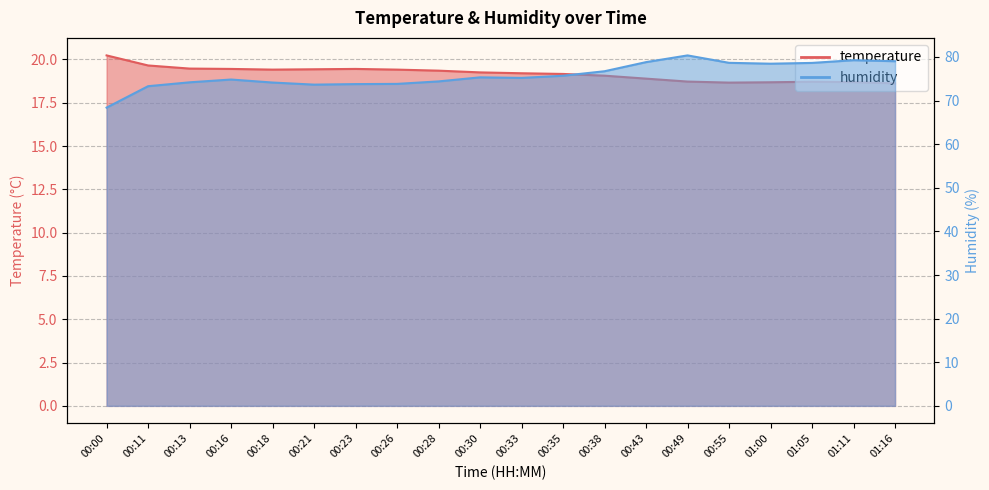

Read the humidity value at 01:00.

78.5